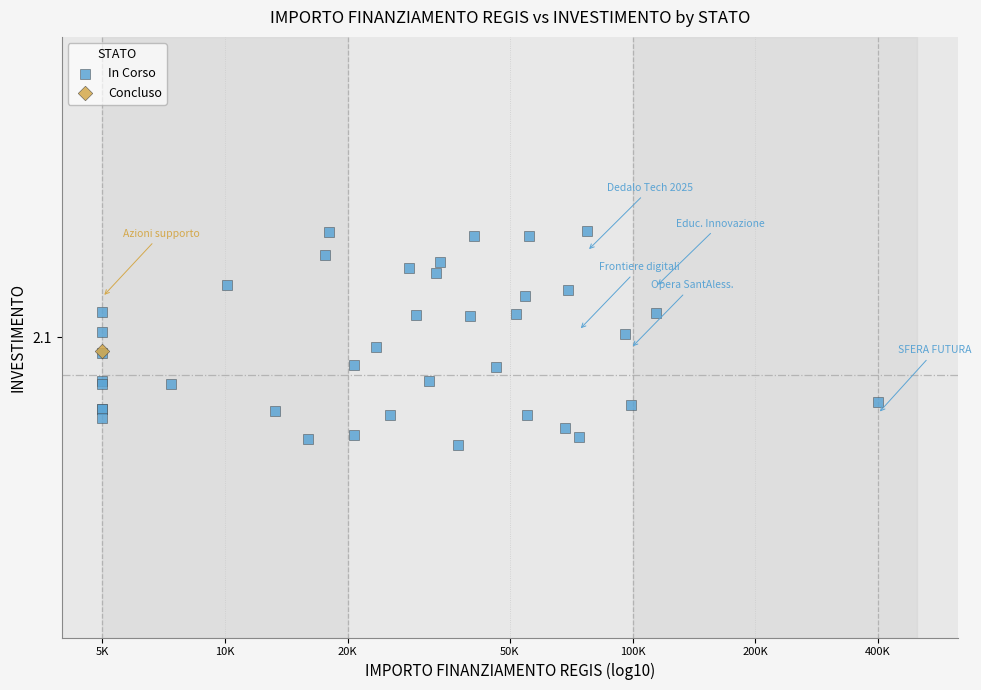

What are all the series names shown in the legend?

In Corso, Concluso